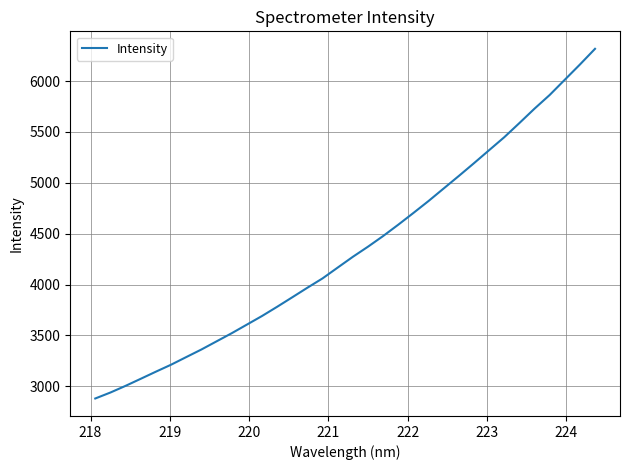

What is the minimum value shown in the chart?

2879.8